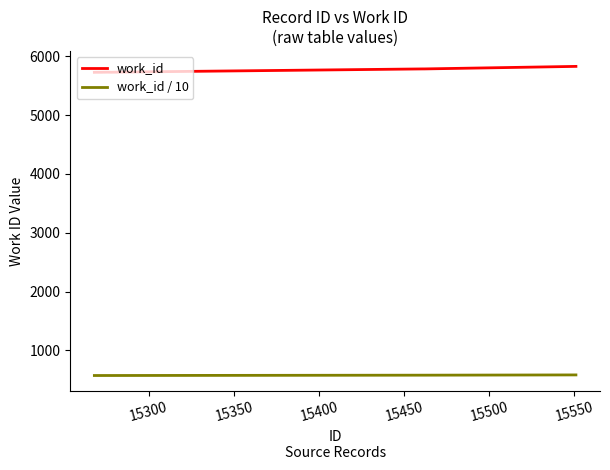

What is the minimum value shown in the chart?

572.9